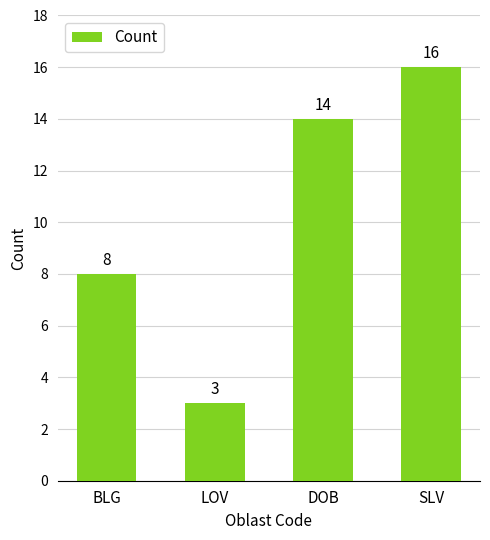

Reading left to right, what are all the values shown in this chart?

BLG=8	LOV=3	DOB=14	SLV=16